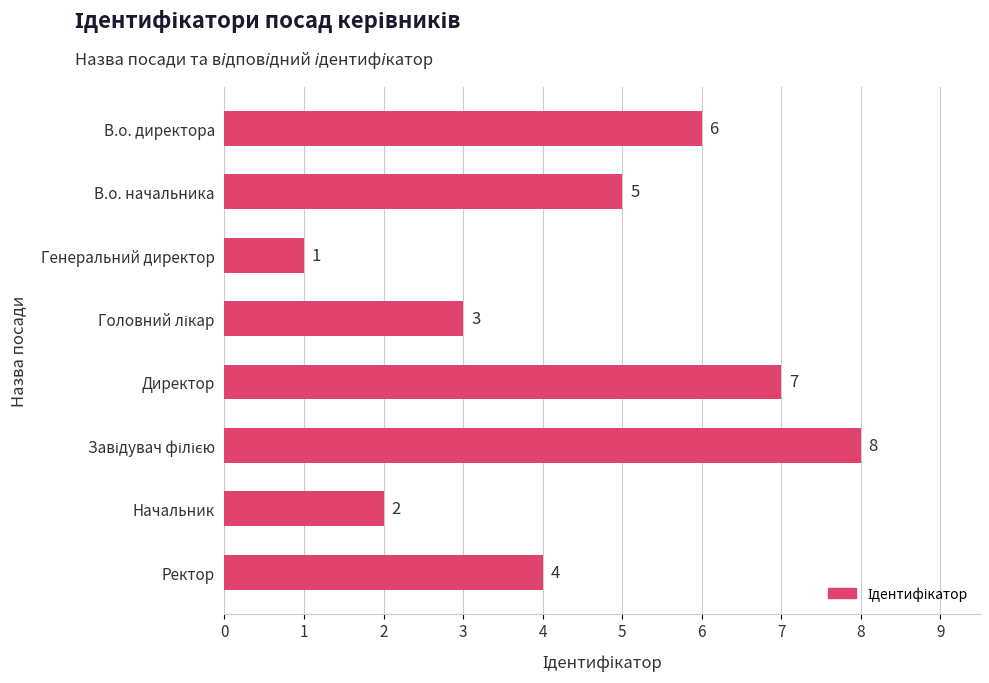

Which has a higher value, Ректор or Начальник?

Ректор